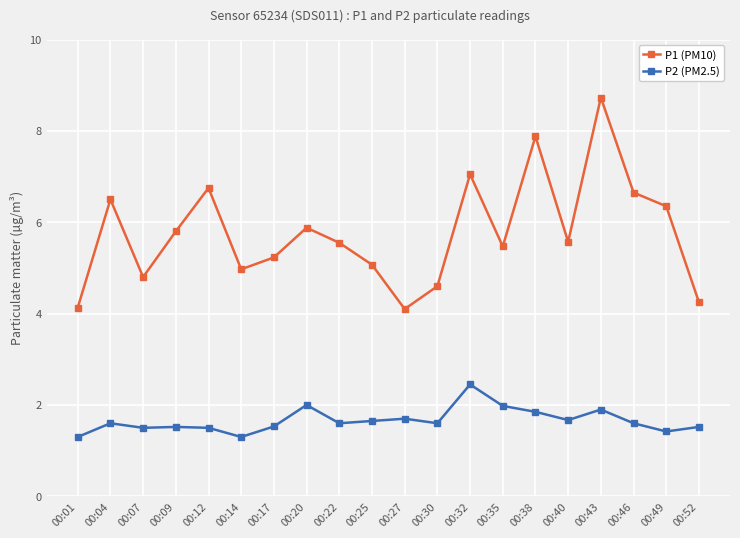

What is the sum of all P2 (PM2.5) values?

33.2